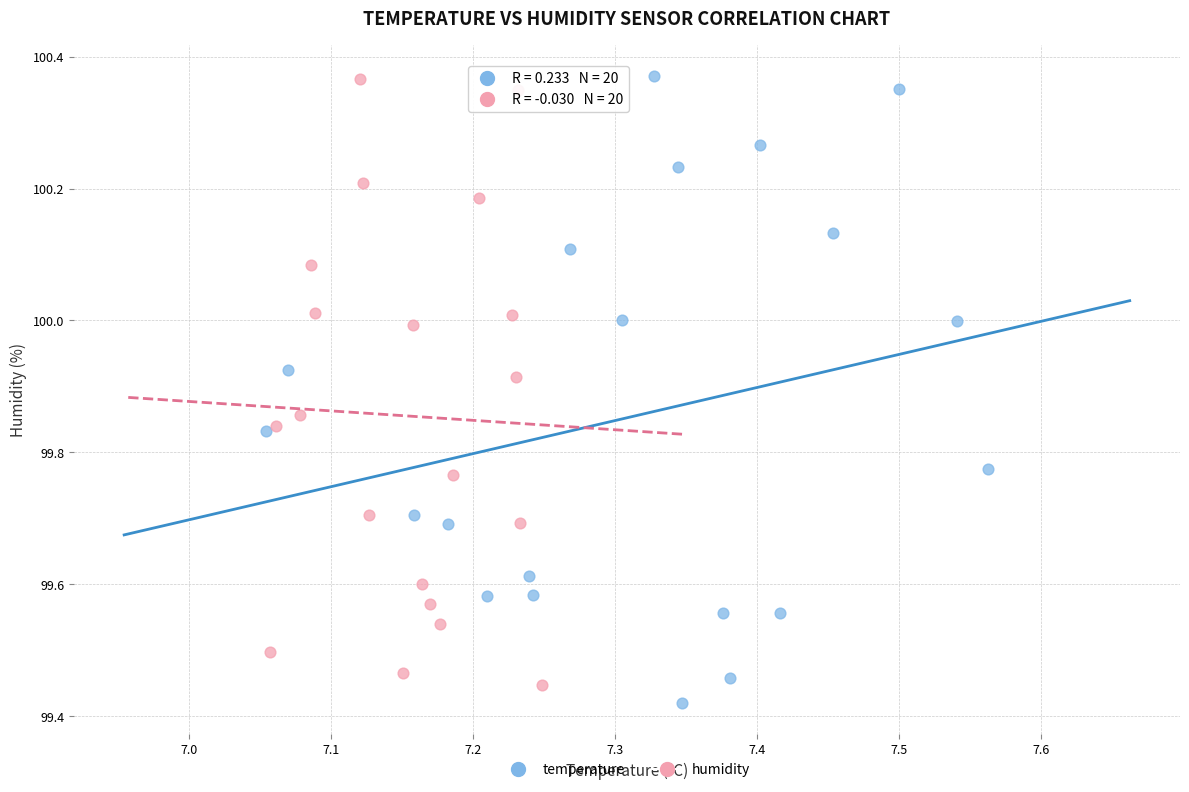

What are all the series names shown in the legend?

temperature, humidity